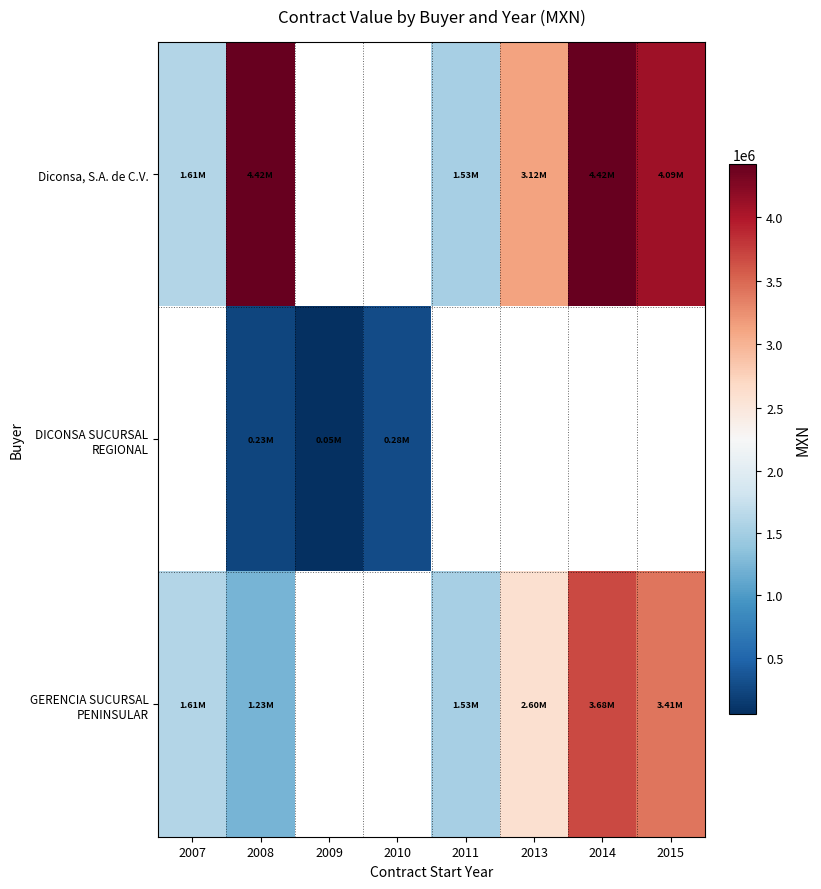

The value of DICONSA SUCURSAL REGIONAL at 2008 is 142994.5. True or false?

False